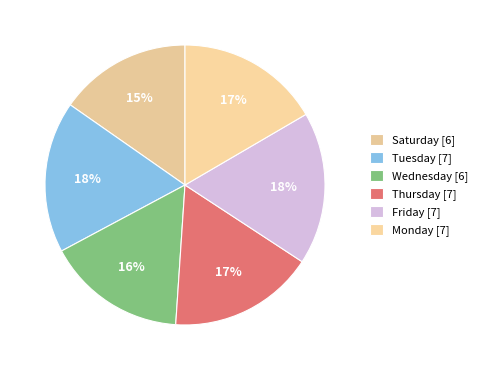

How many slices are in this pie chart?

6